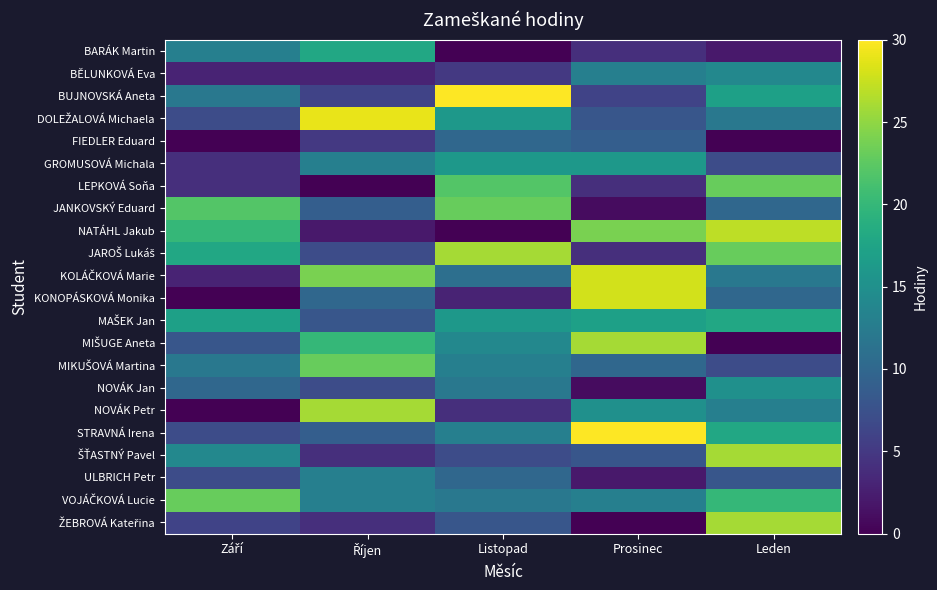

What is the total value across all series at Září?

210